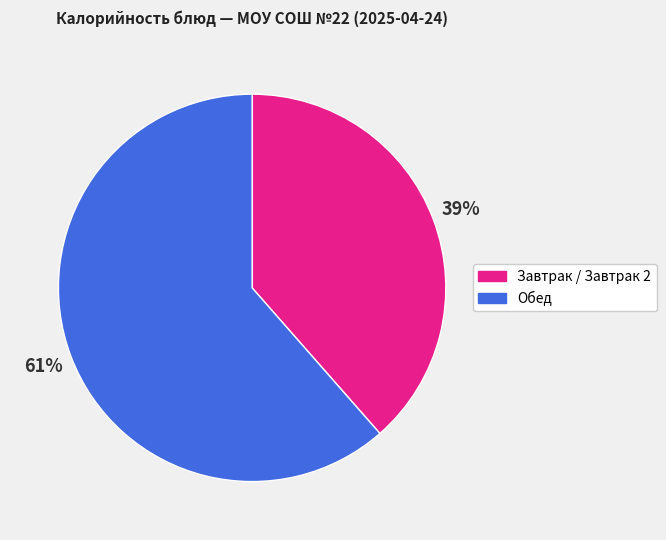

To the nearest percent, what is the average slice percentage?

50%